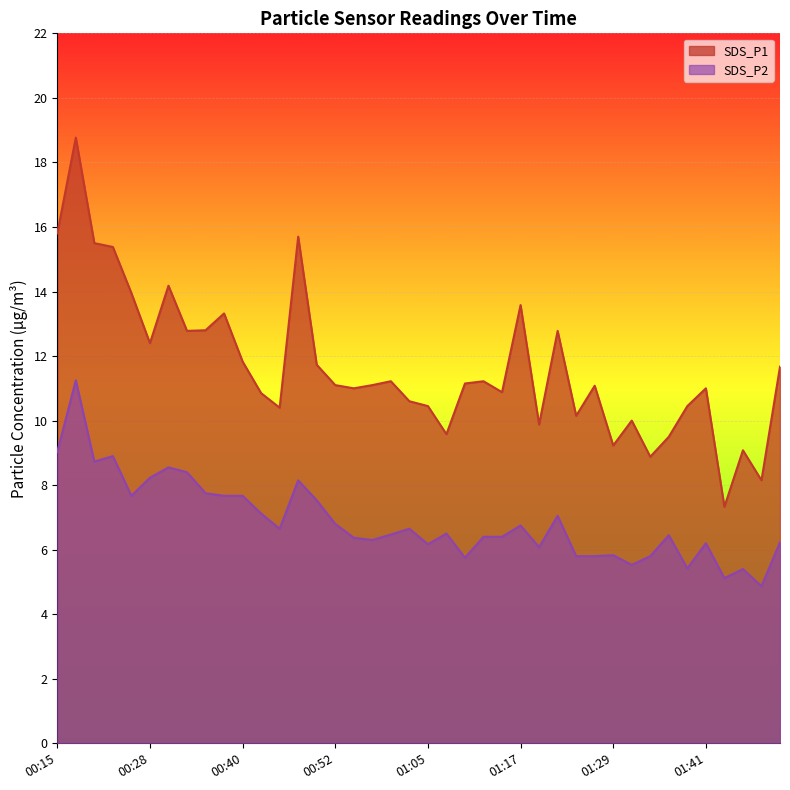

What is the label of the 5th point from the right?

01:41